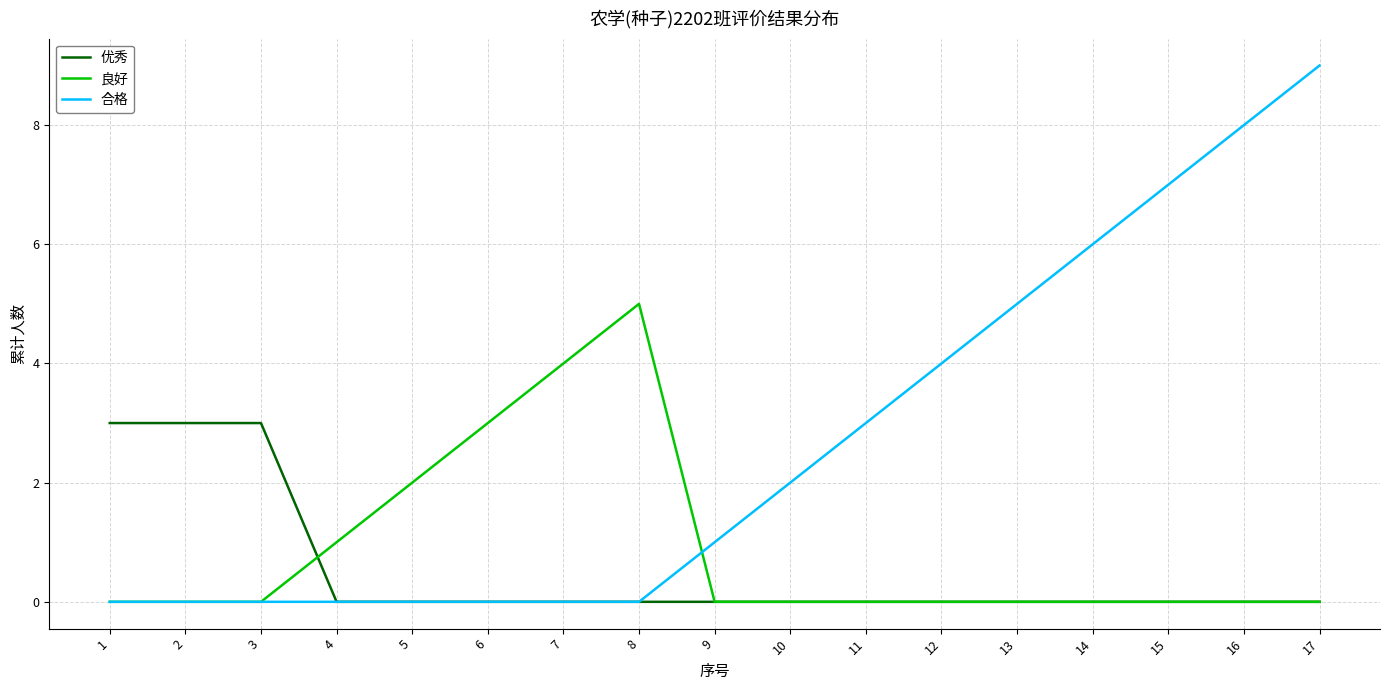

Reading left to right, transcribe all the data shown in this chart.

优秀: 1=3	2=3	3=3	4=0	5=0	6=0	7=0	8=0	9=0	10=0	11=0	12=0	13=0	14=0	15=0	16=0	17=0
良好: 1=0	2=0	3=0	4=1	5=2	6=3	7=4	8=5	9=0	10=0	11=0	12=0	13=0	14=0	15=0	16=0	17=0
合格: 1=0	2=0	3=0	4=0	5=0	6=0	7=0	8=0	9=1	10=2	11=3	12=4	13=5	14=6	15=7	16=8	17=9